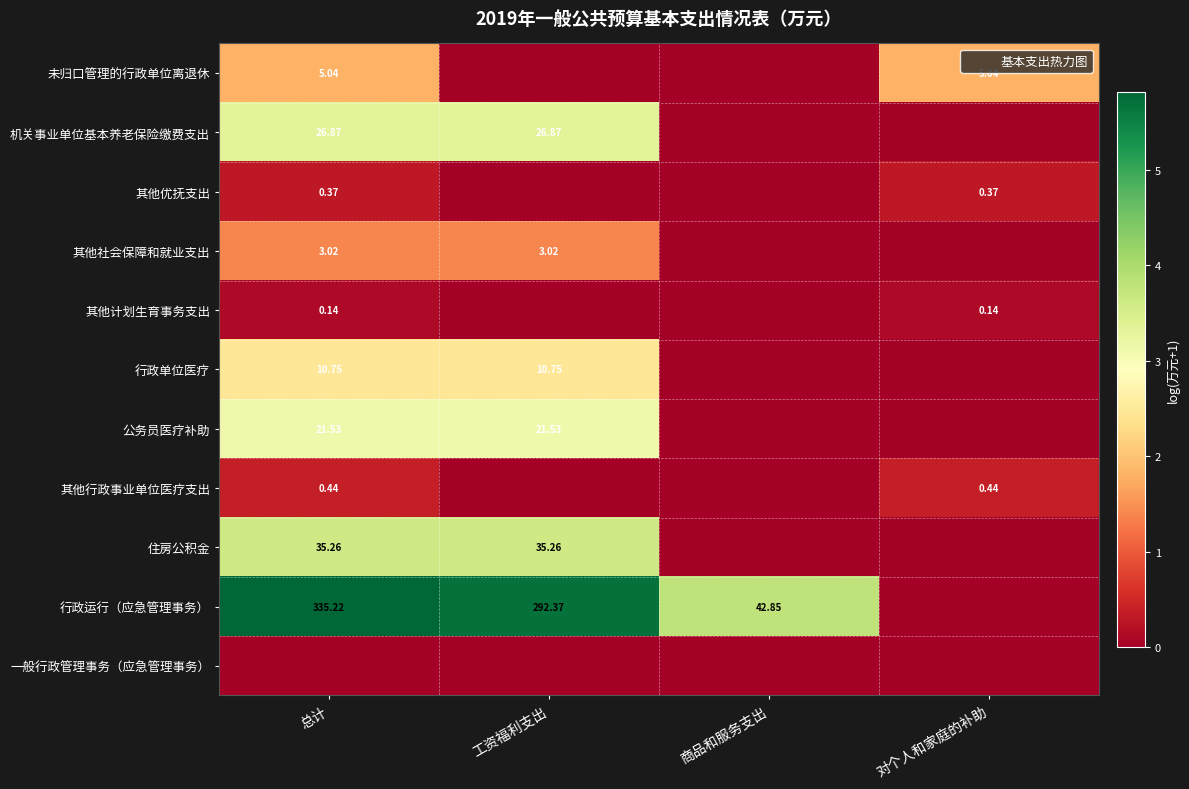

Rank the series at 总计 from lowest to highest value.

一般行政管理事务（应急管理事务）, 其他计划生育事务支出, 其他优抚支出, 其他行政事业单位医疗支出, 其他社会保障和就业支出, 未归口管理的行政单位离退休, 行政单位医疗, 公务员医疗补助, 机关事业单位基本养老保险缴费支出, 住房公积金, 行政运行（应急管理事务）